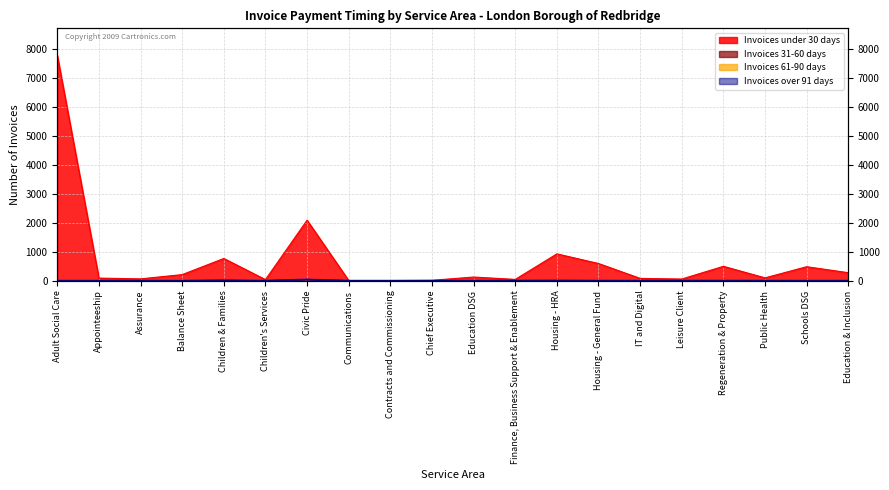

What is the label of the 14th point from the right?

Civic Pride